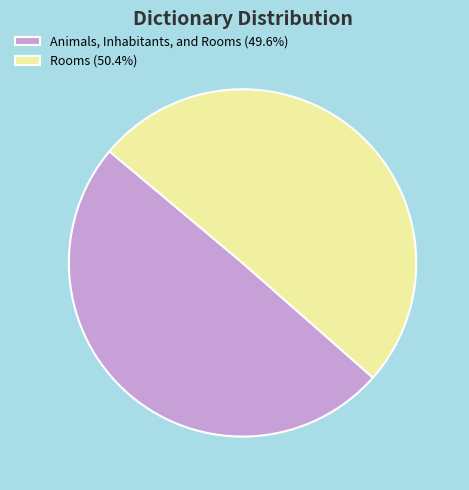

Which slice represents more than half of the pie?

Rooms